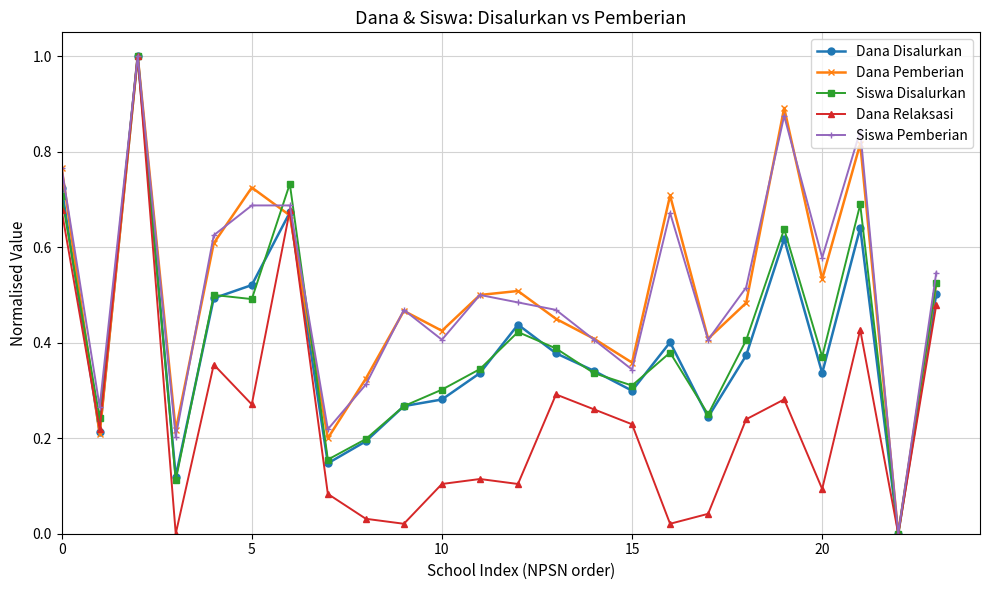

What is the maximum value shown in the chart?

1.0